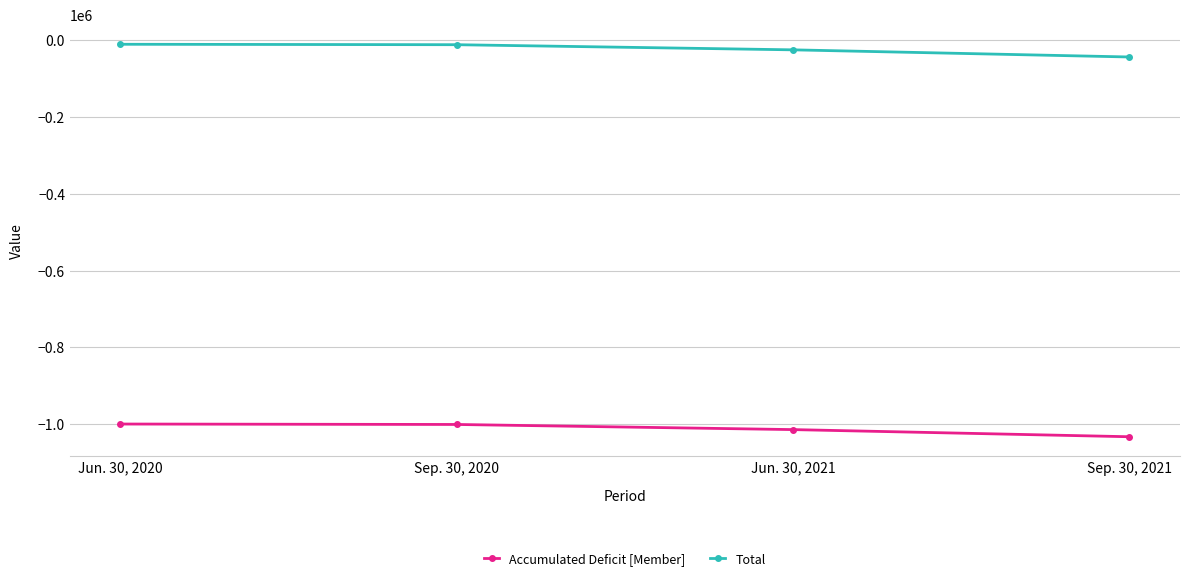

What is the difference between the maximum and minimum values in the Total series?

33109